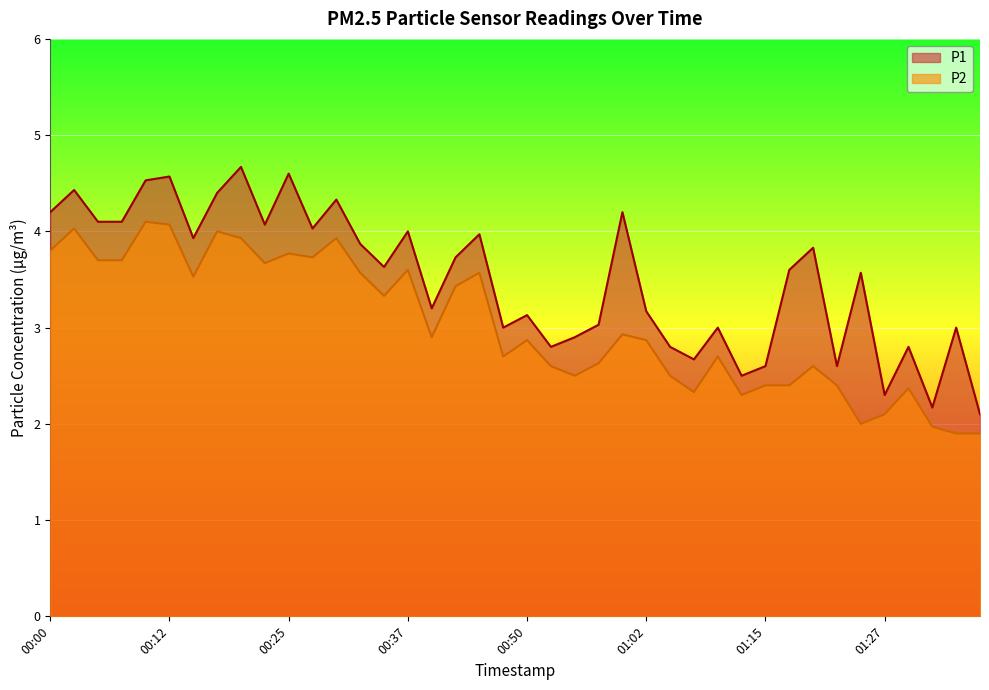

List the series in order of their peak value, highest first.

P1, P2